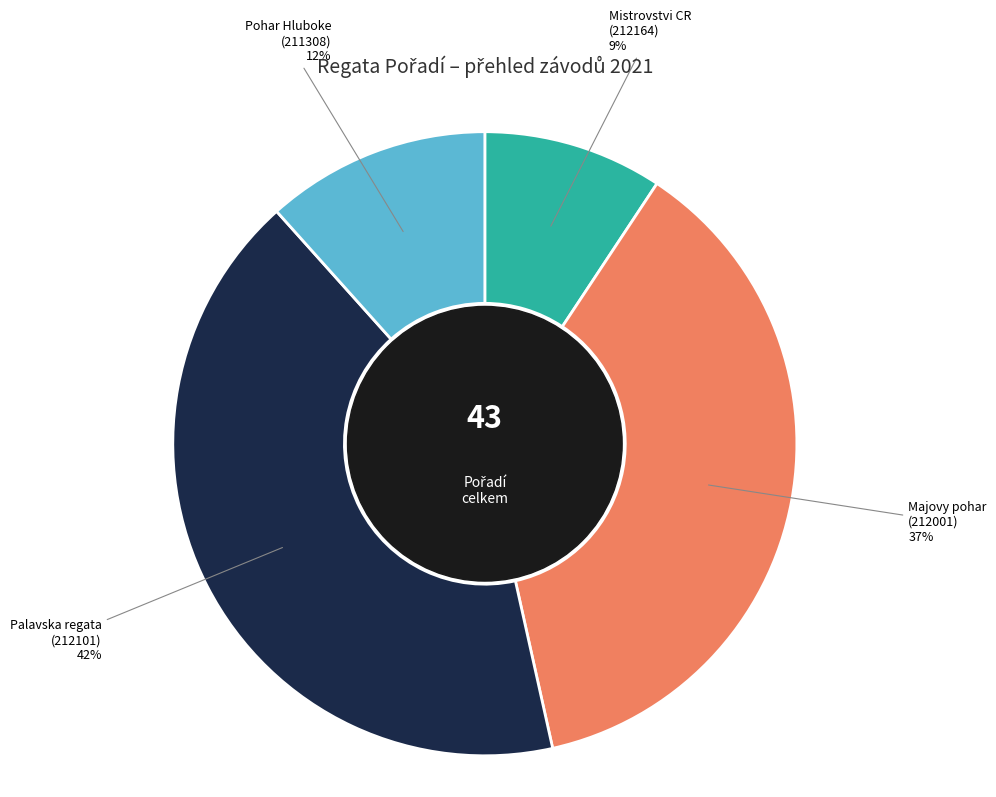

How many segments does this pie chart have?

4